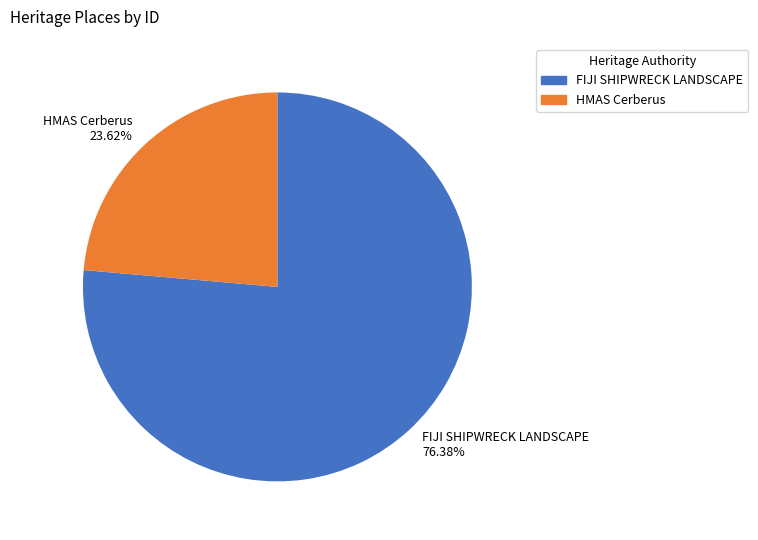

Combined, what portion of the pie is HMAS Cerberus and FIJI SHIPWRECK LANDSCAPE?

100.0%